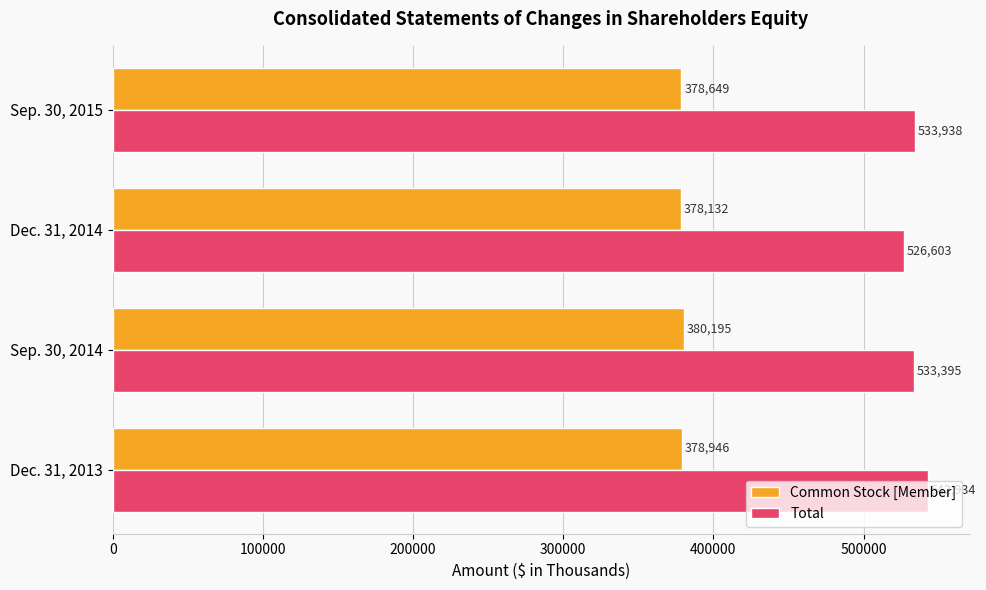

What is the spread (max minus min) of values at Dec. 31, 2013?

163988